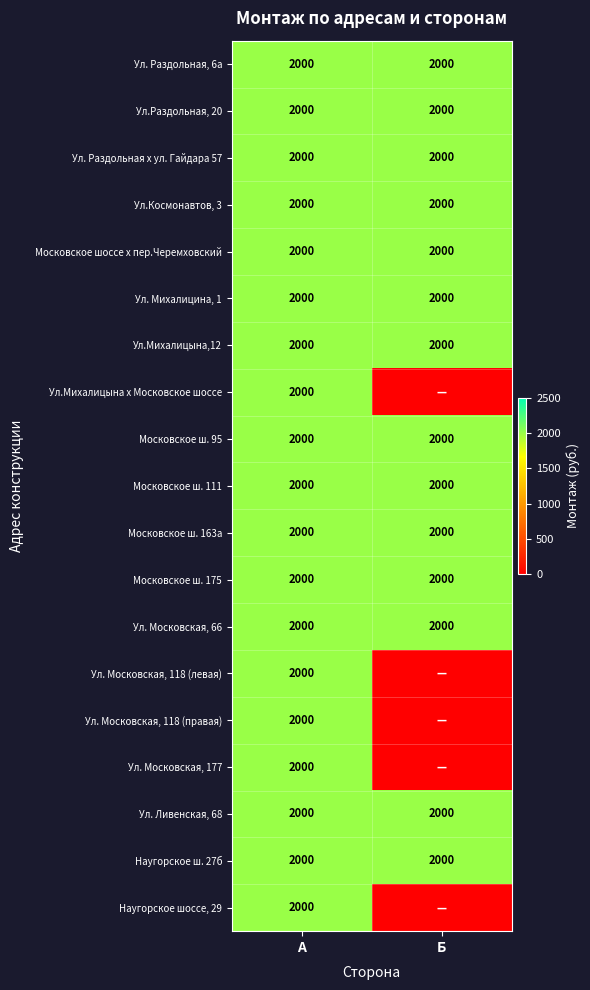

What is the minimum value for Ул. Московская, 66?

2000